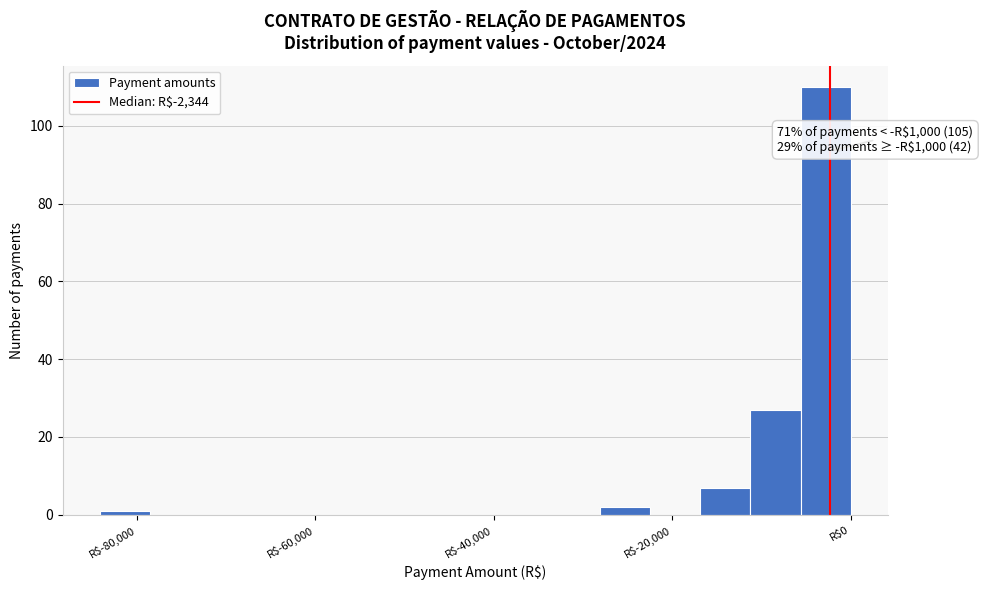

Around what value on the x-axis is the tallest bar? Give the approximate position of its centre, as read against the axis.

-2000